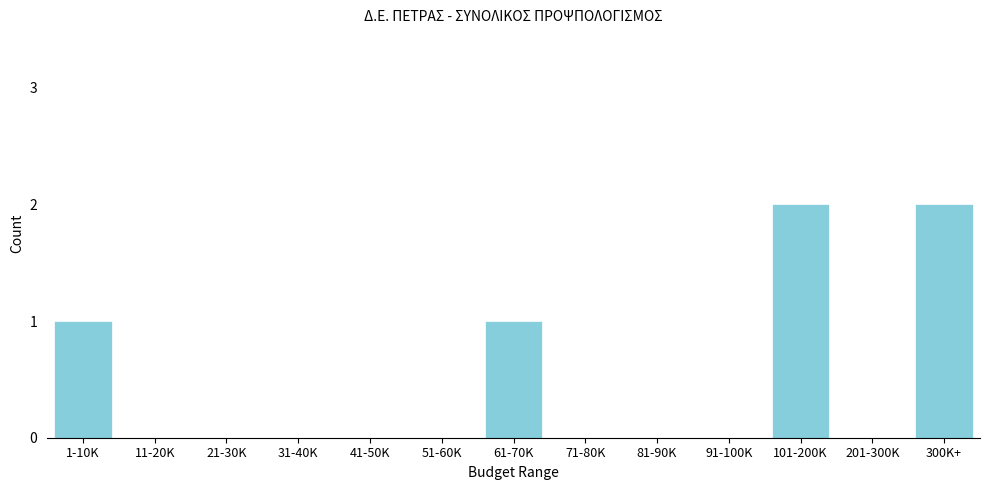

Reading left to right, transcribe all the data shown in this chart.

1-10K=1	11-20K=0	21-30K=0	31-40K=0	41-50K=0	51-60K=0	61-70K=1	71-80K=0	81-90K=0	91-100K=0	101-200K=2	201-300K=0	300K+=2